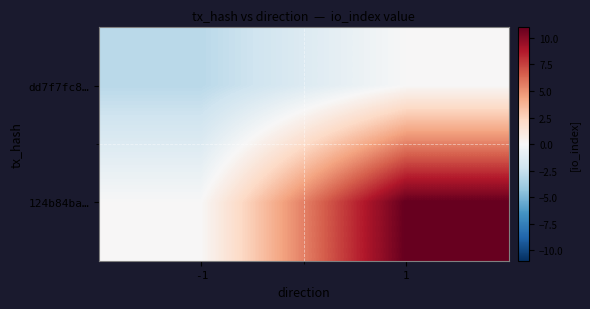

What is the total value across all series at -1?

-3